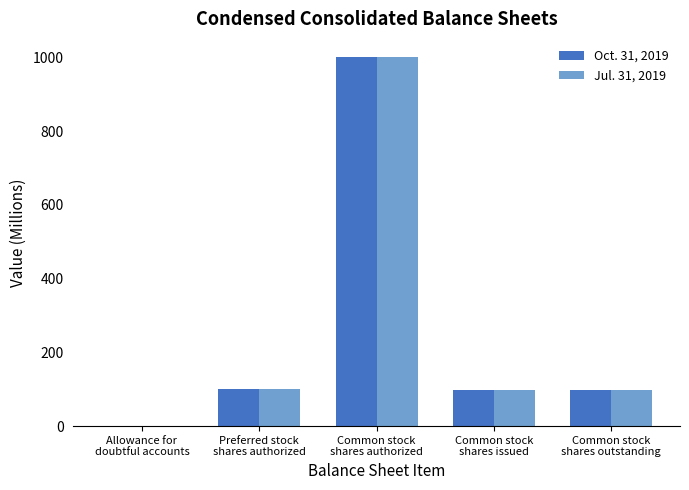

What is the maximum value for Oct. 31, 2019?

1000.0